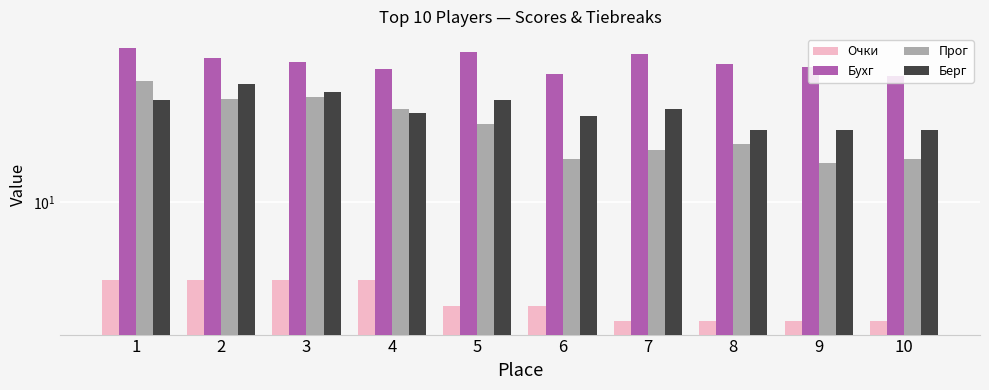

Which category has the highest value in the Очки series?

1